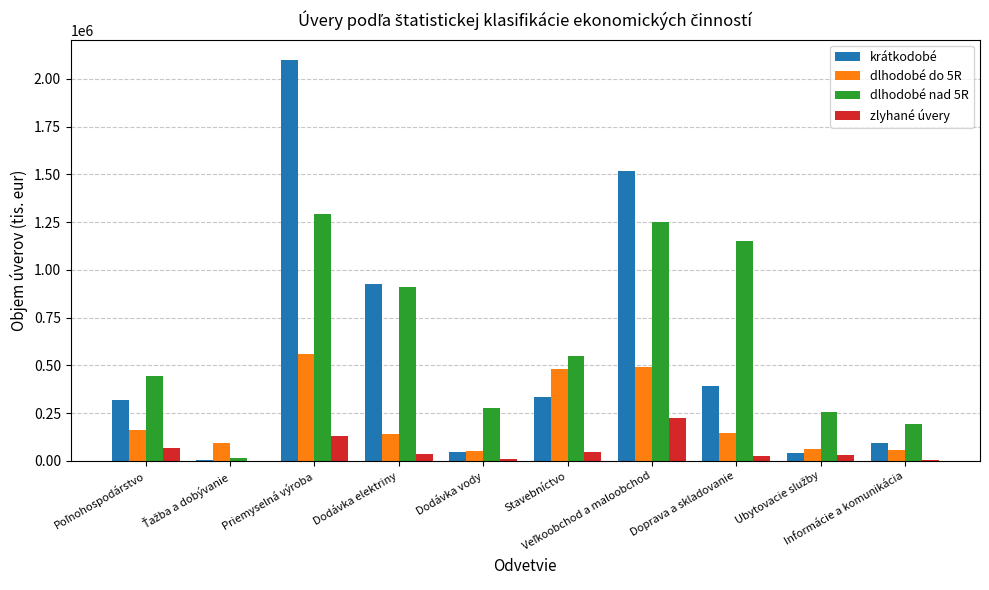

At which category is the sum across all series the highest?

Priemyselná výroba